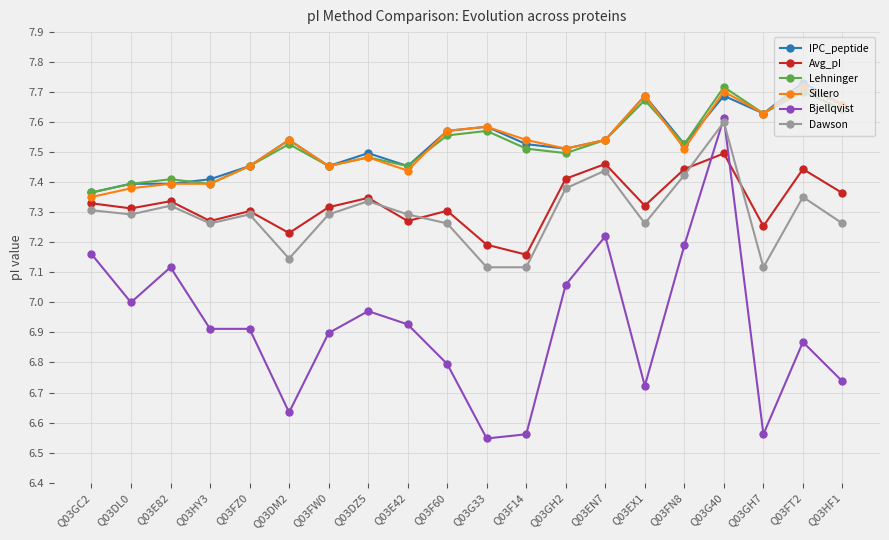

What is the total value across all series at Q03EN7?

44.7